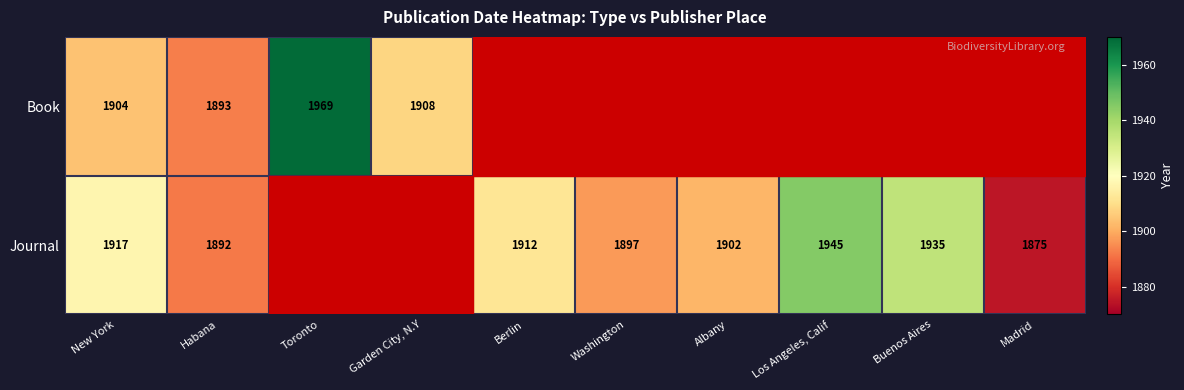

At New York, list the series in order from smallest to largest.

Book, Journal